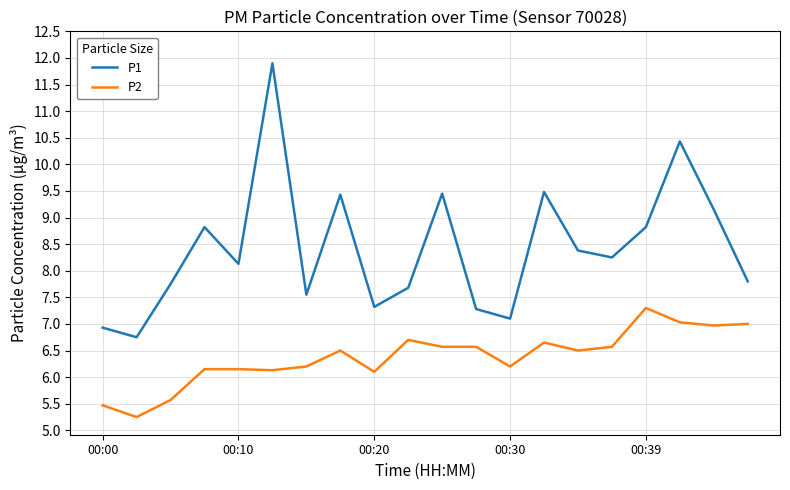

Which series has the widest spread of values?

P1